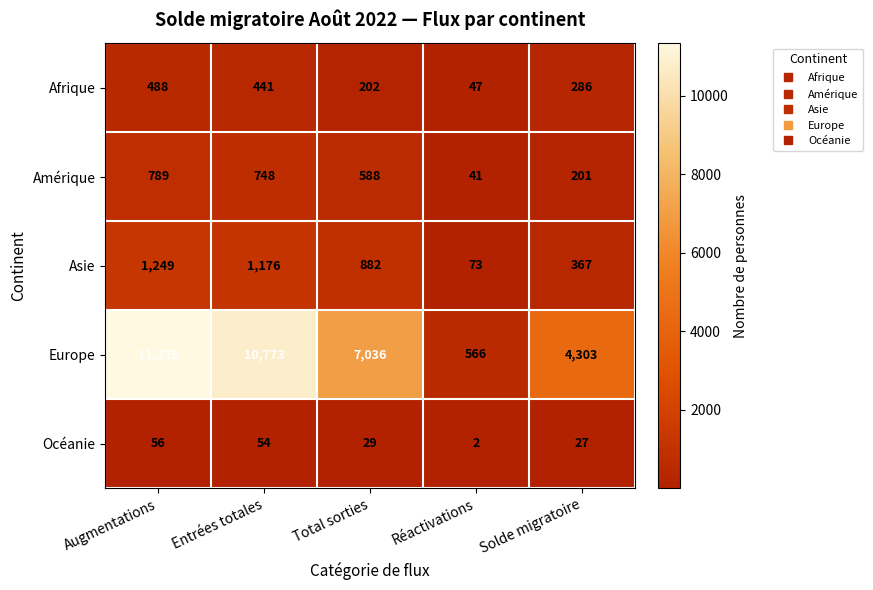

List the series in order of their peak value, lowest first.

Océanie, Afrique, Amérique, Asie, Europe